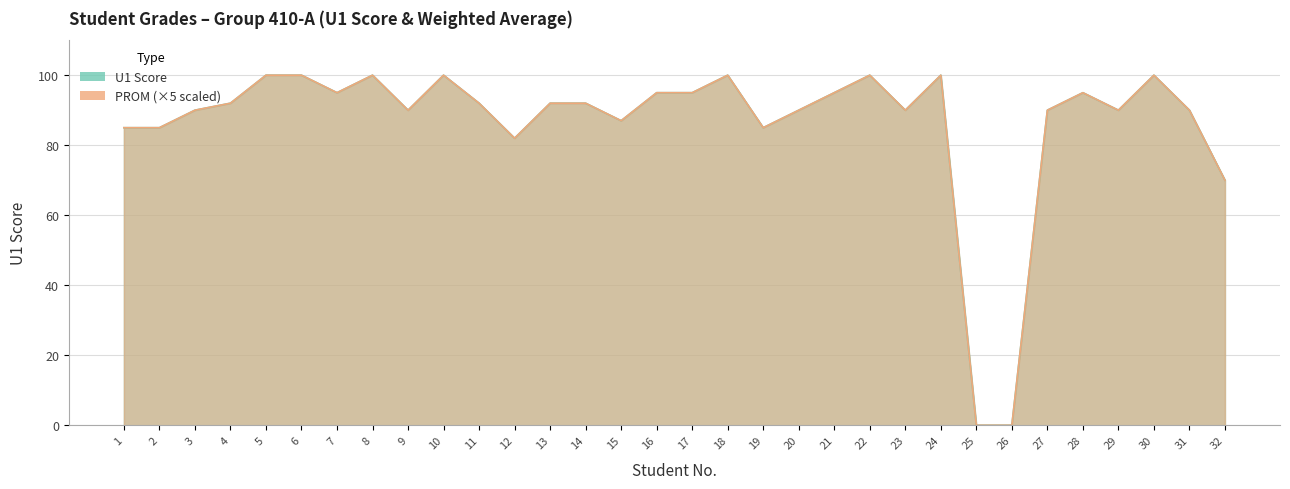

How many lines are shown in the chart?

2